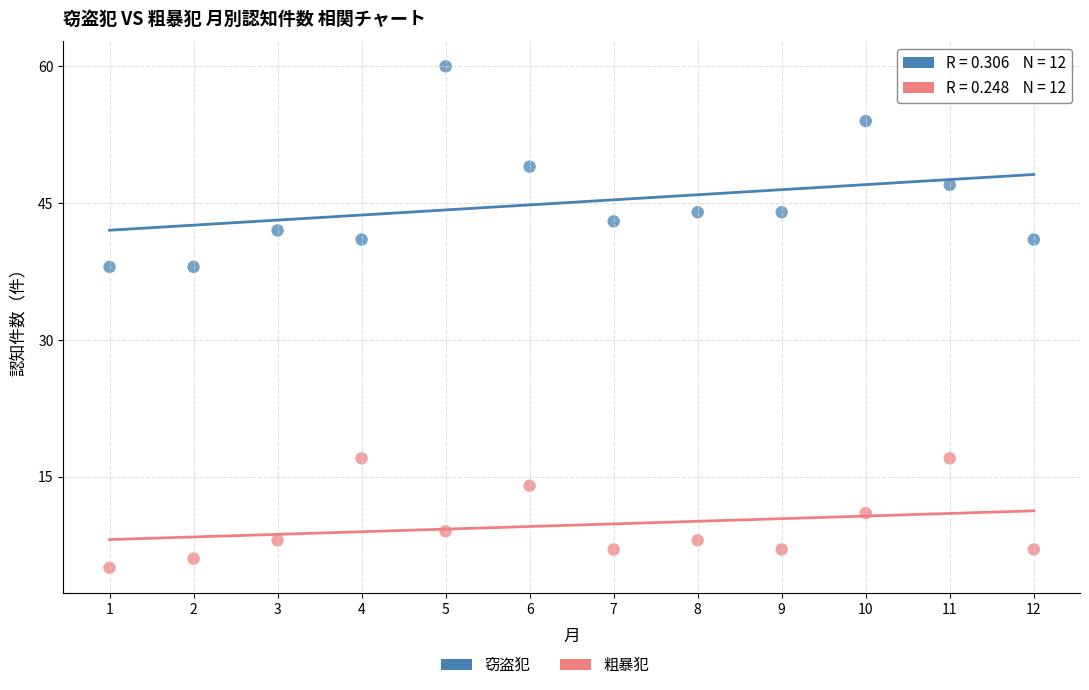

Across all data points, what is the range of Y values (max minus min)?

55